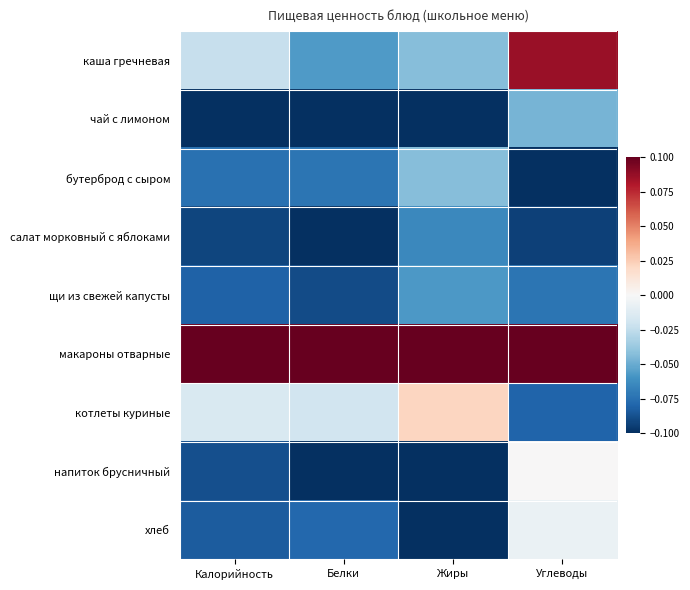

At which category is the sum across all series the highest?

Углеводы